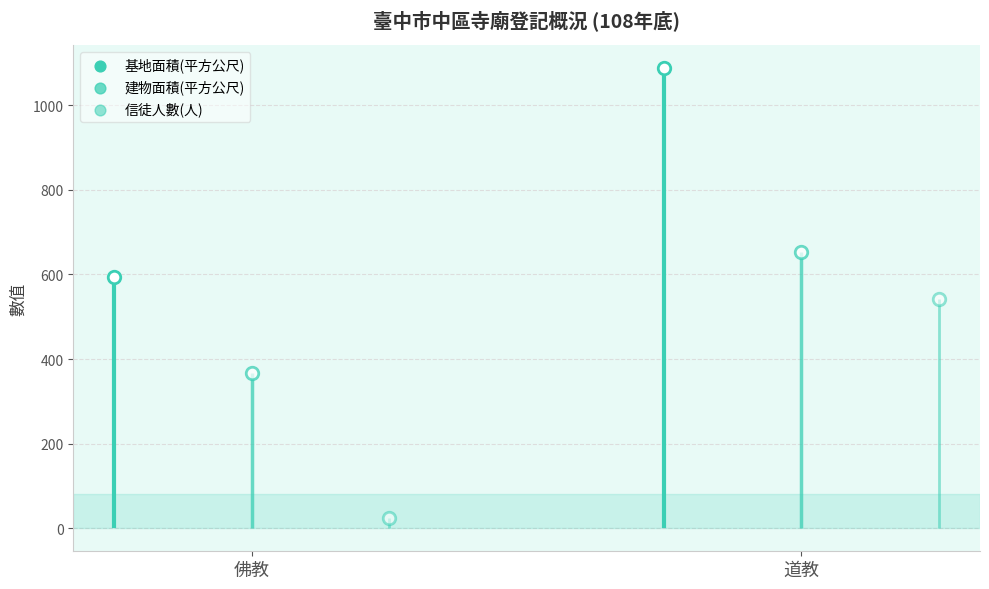

What is the total value across all series at 佛教?

986